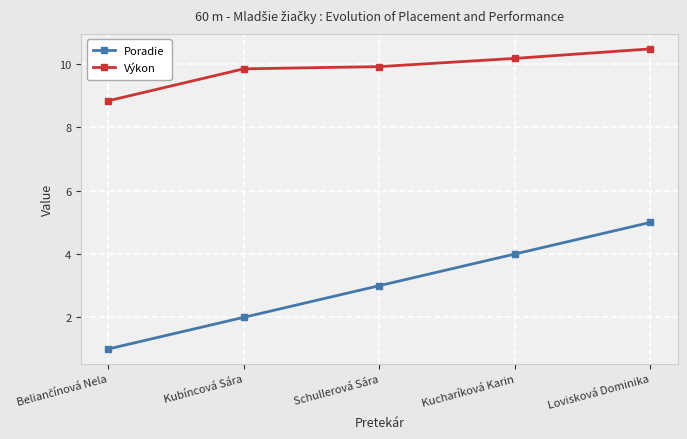

What is the value of the Výkon point at the 3rd from the left?

9.9